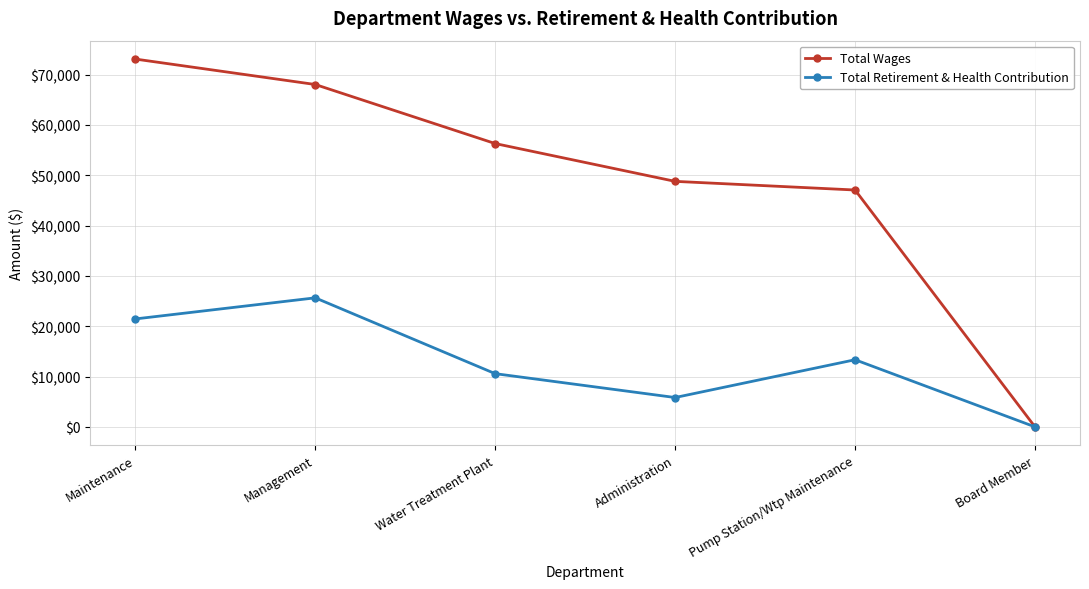

Reading right to left, extract all data points from this chart.

Total Wages: Board Member=0	Pump Station/Wtp Maintenance=47060	Administration=48778	Water Treatment Plant=56288	Management=68021	Maintenance=73076
Total Retirement & Health Contribution: Board Member=0	Pump Station/Wtp Maintenance=13339	Administration=5833	Water Treatment Plant=10574	Management=25638	Maintenance=21446